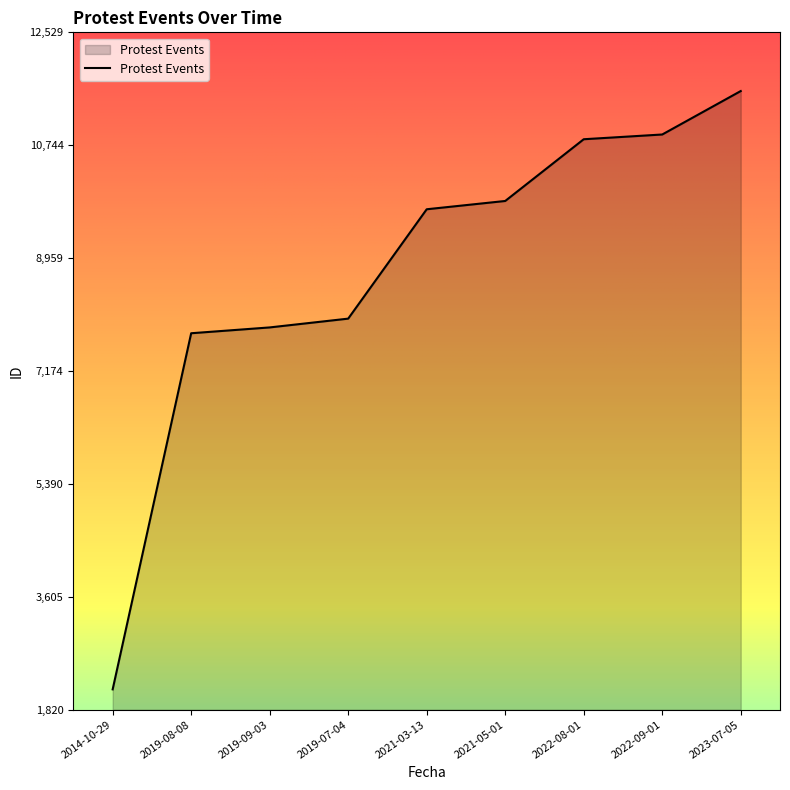

The chart shows a value of 5660 at 2022-08-01. True or false?

False